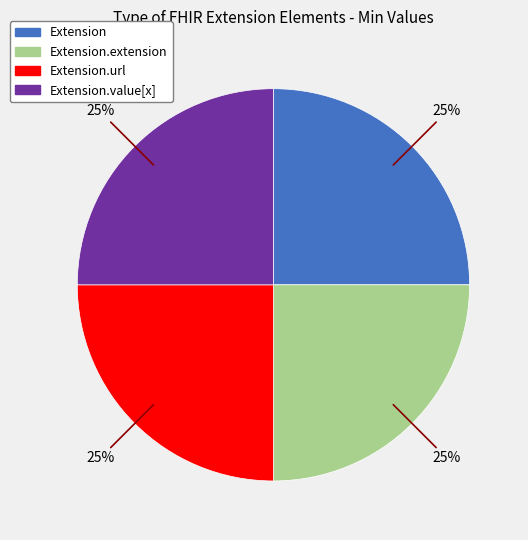

To the nearest percent, what is the average slice percentage?

25%